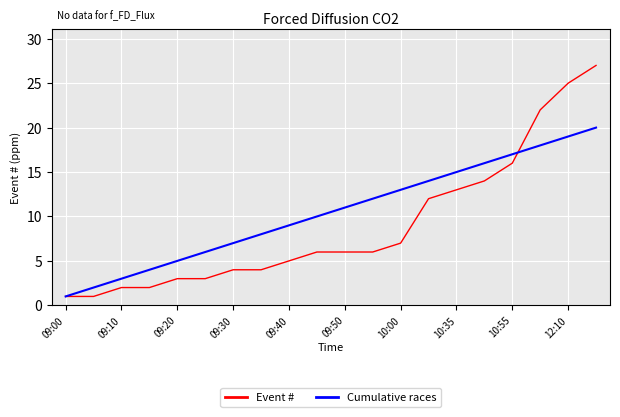

What is the greatest value displayed?

27